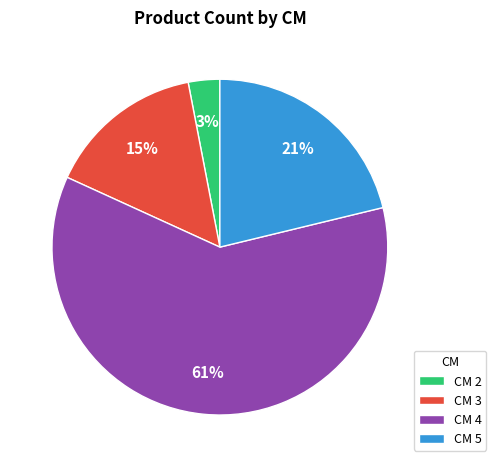

Rank the categories by value from highest to lowest.

CM 4, CM 5, CM 3, CM 2